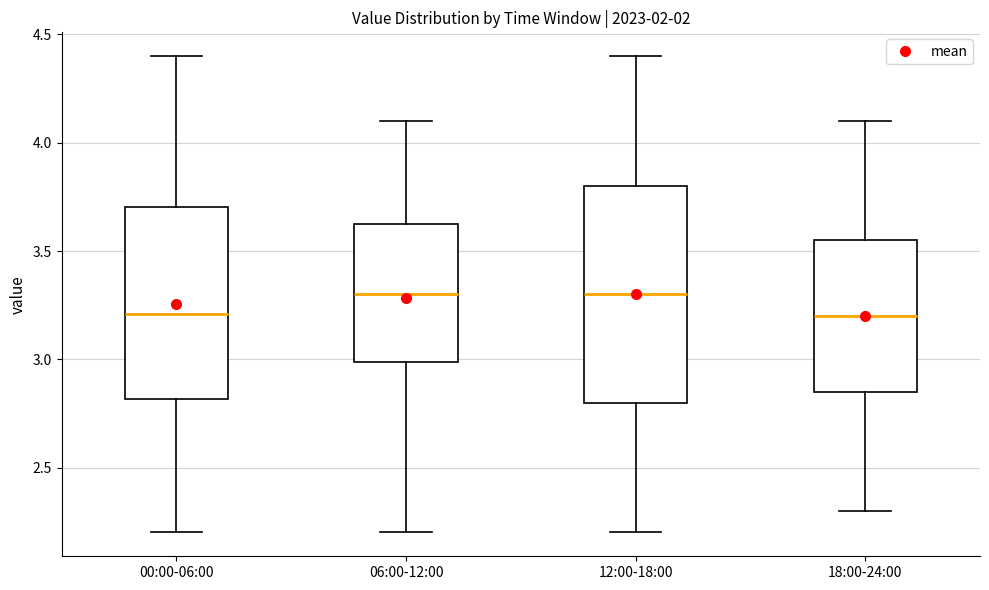

Where is the upper edge of the box for 00:00-06:00 on the y-axis? The values are not printed on the chart, so give them approximately, as read against the axis.

3.70